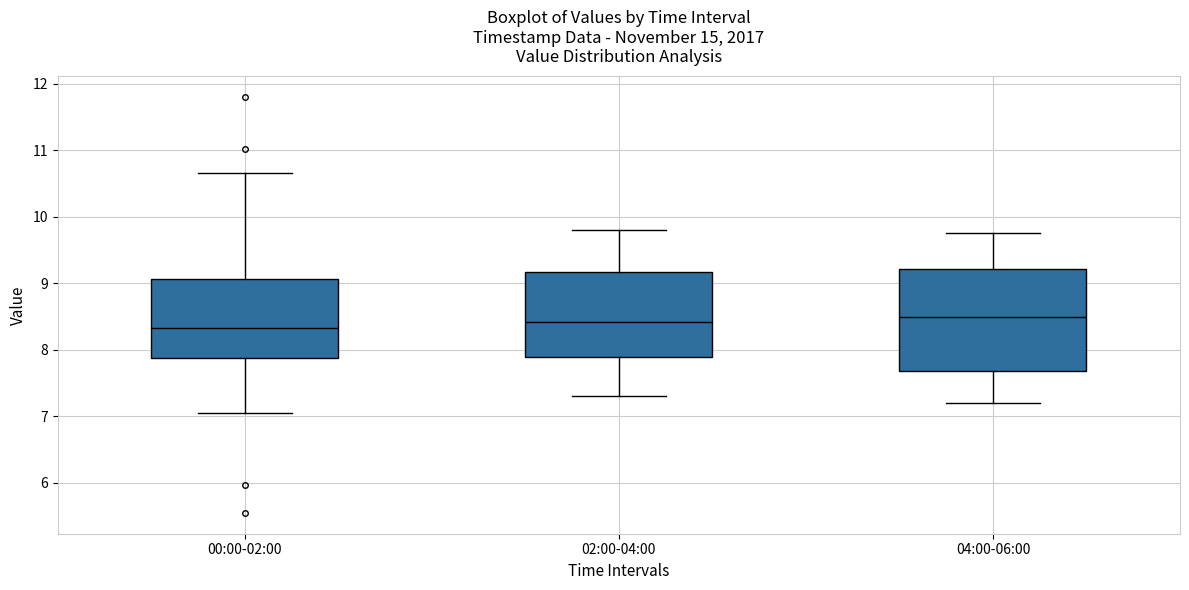

Comparing the boxes themselves (not the whiskers), which one is the tallest?

04:00-06:00